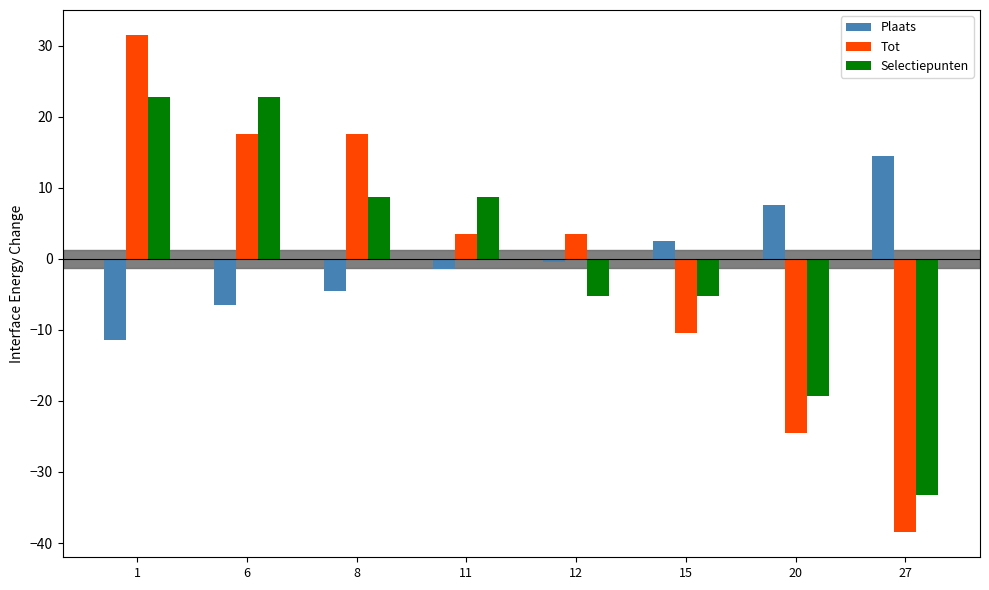

Between 1 and 27, which series saw the biggest shift?

Tot